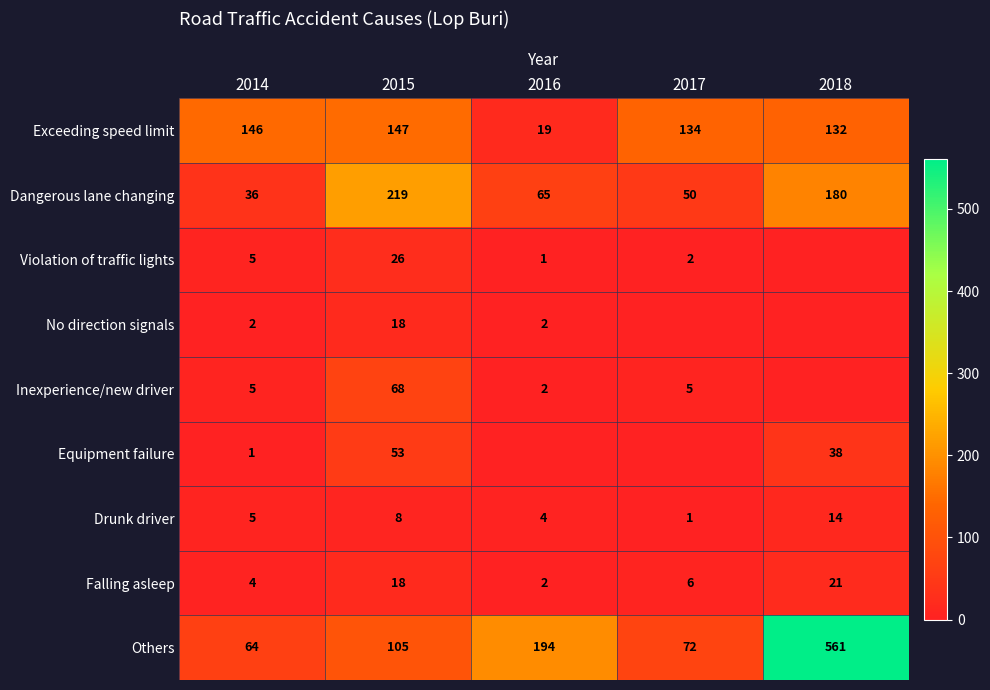

How many data points does each series have?

5